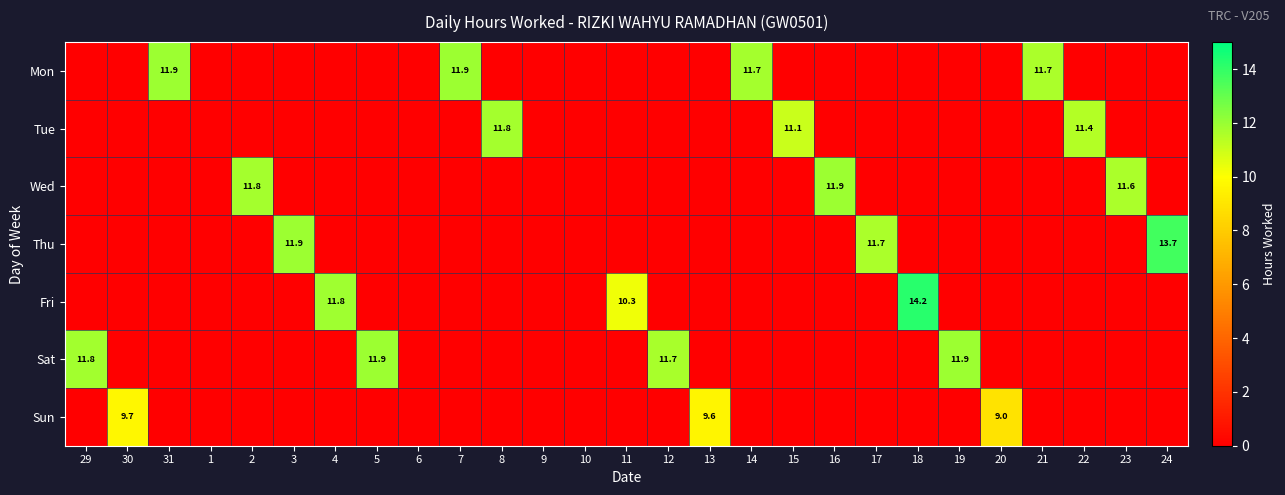

At which category does the chart reach its minimum across all series?

29